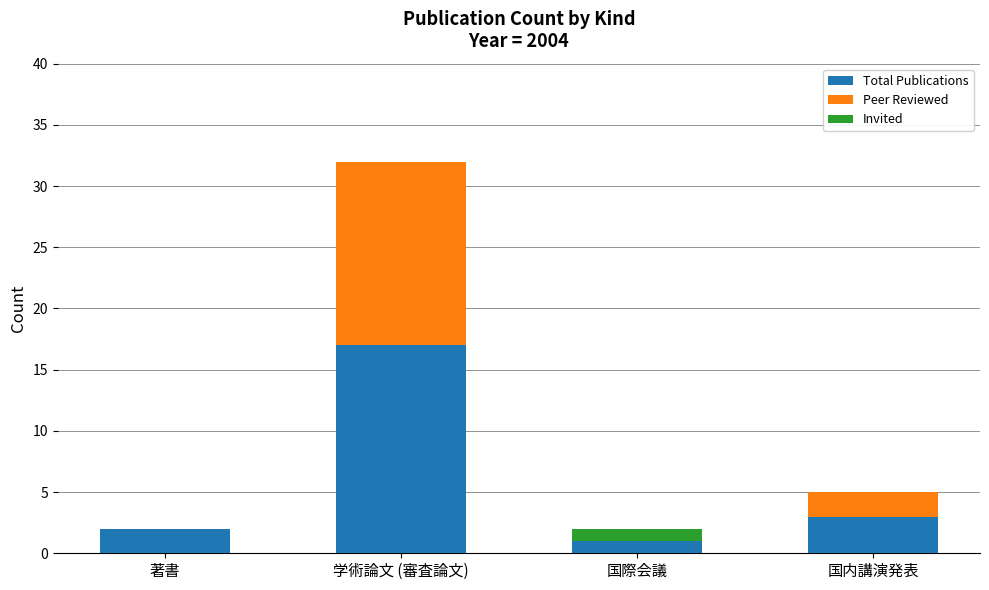

At which category is the sum across all series the highest?

学術論文 (審査論文)